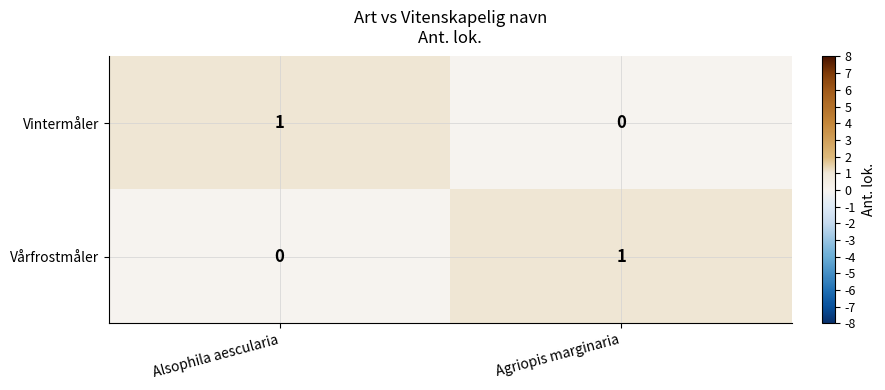

How many categories are shown in the chart?

2